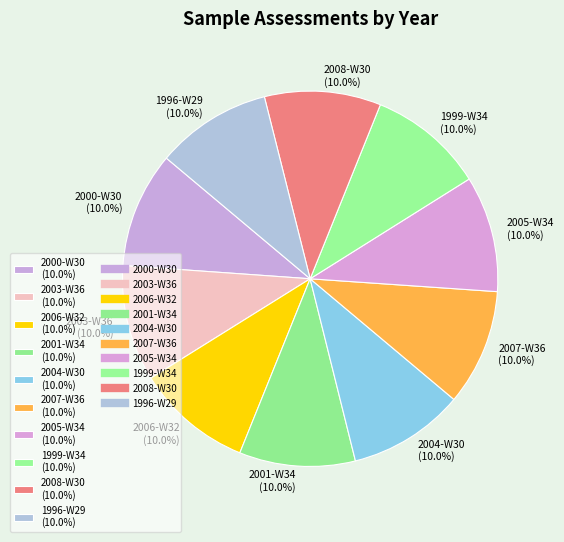

What percentage is the 2008-W30 slice, to the nearest percent?

10%